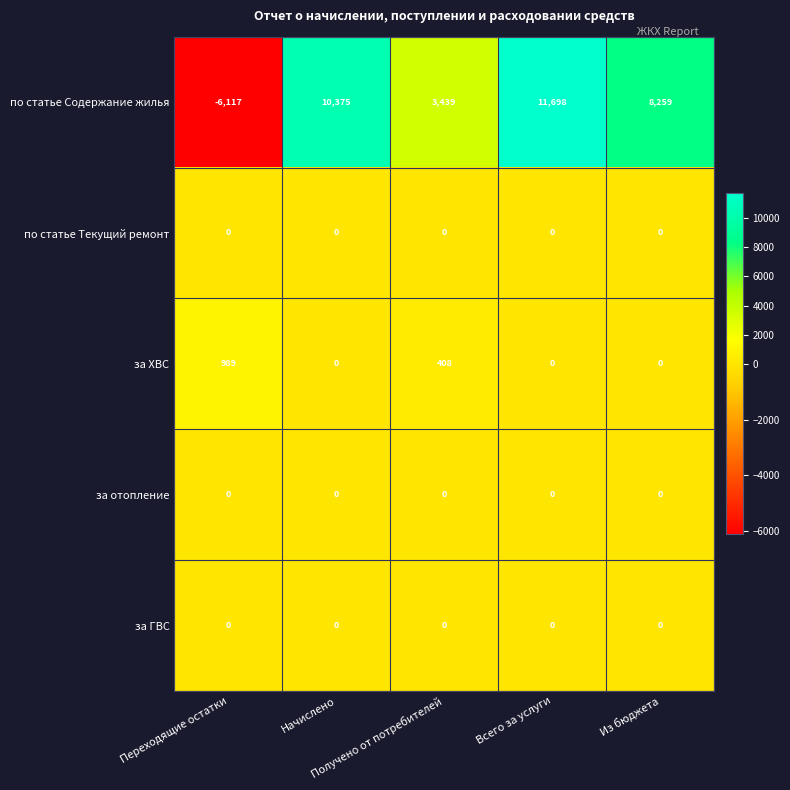

Between Переходящие остатки and Из бюджета, which series saw the biggest shift?

по статье Содержание жилья